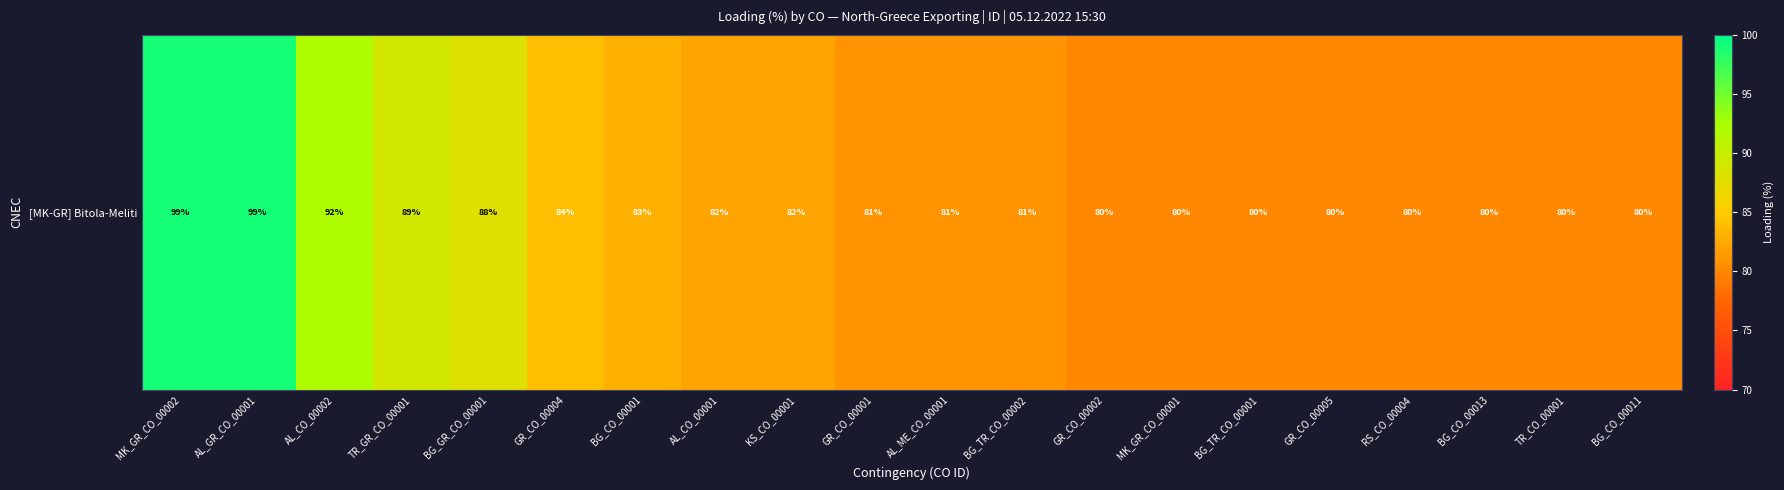

What is the sum of the values at AL_CO_00002 and RS_CO_00004?

172